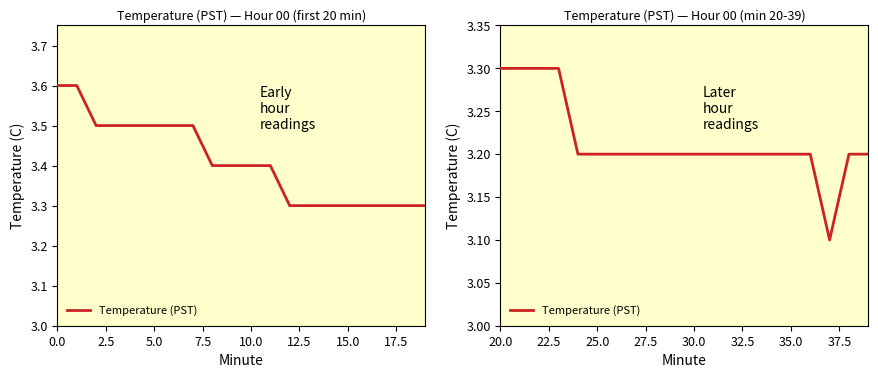

What is the smallest value displayed?

3.1